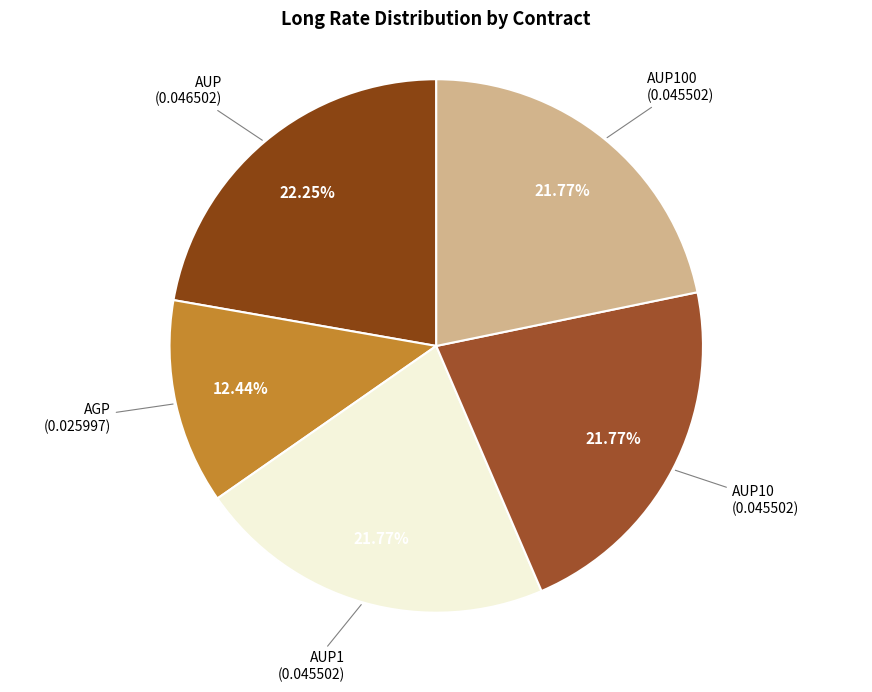

How many segments does this pie chart have?

5